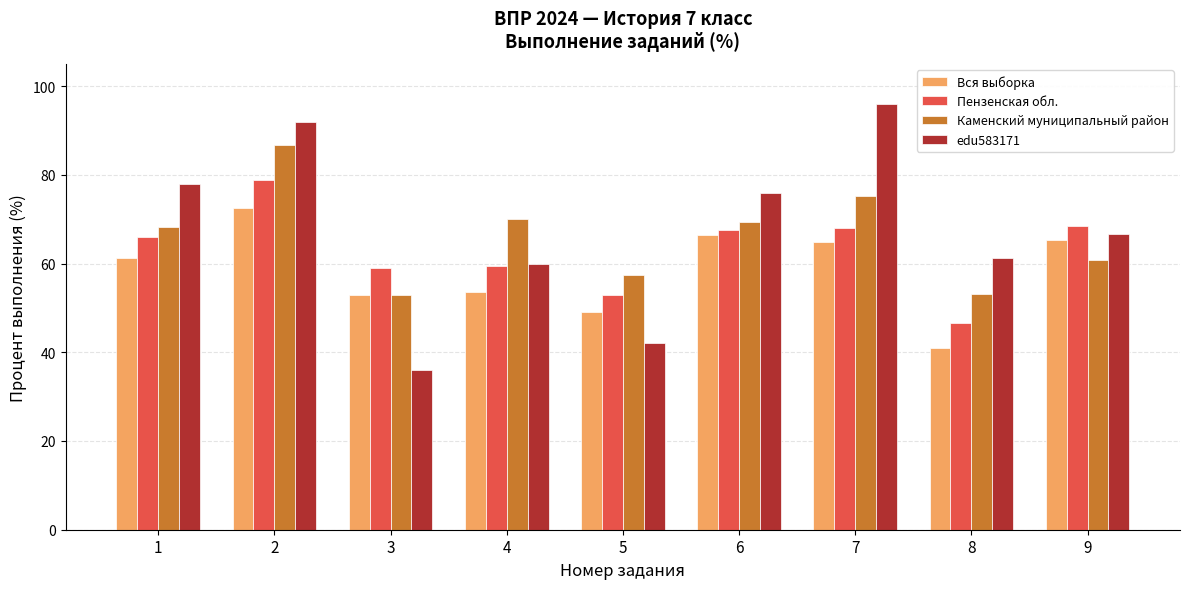

What is the total value across all series at 9?

261.1